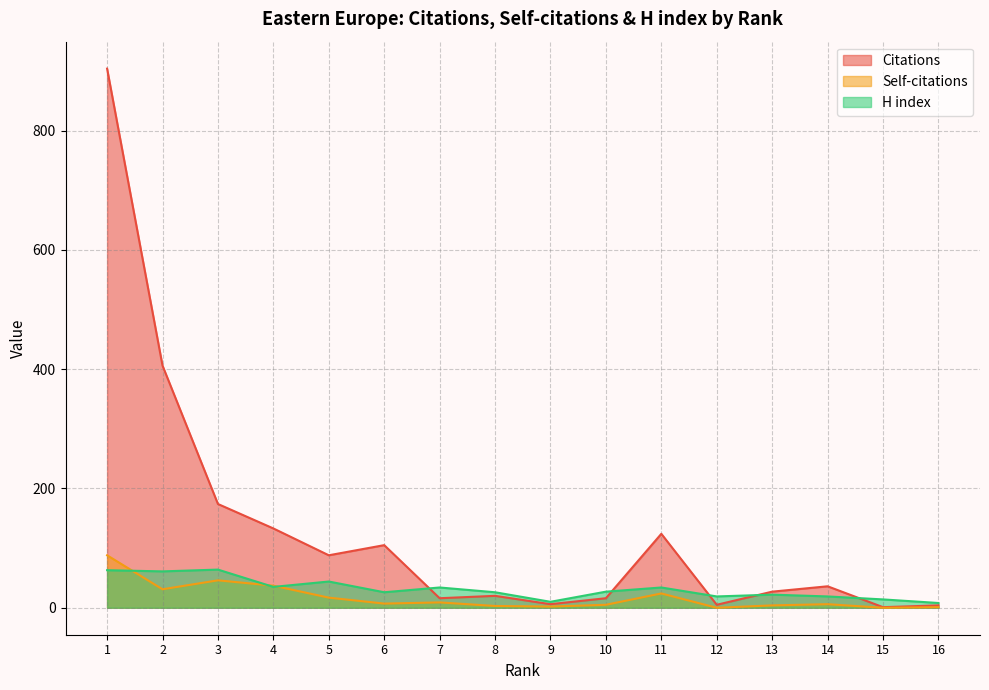

At which category does Citations reach its first local valley?

5